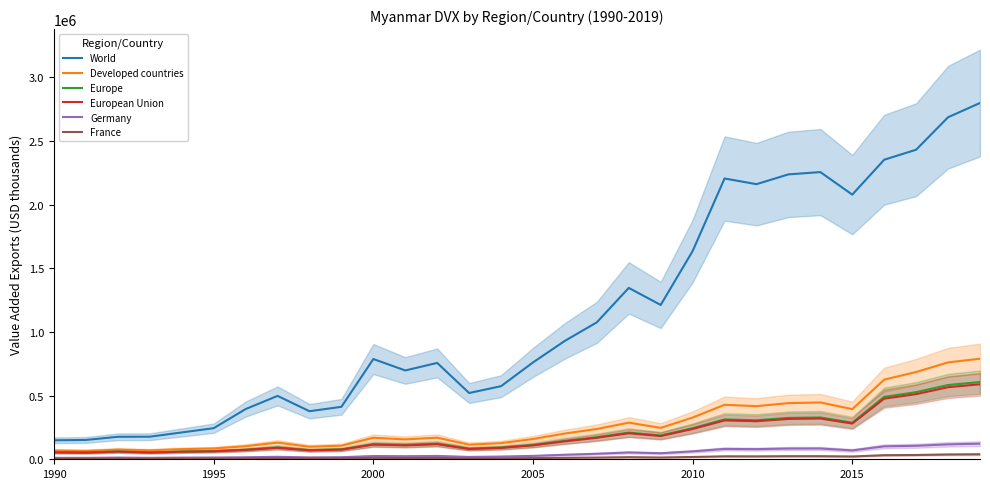

What is the difference between the maximum and minimum values in the World series?

2649801.0